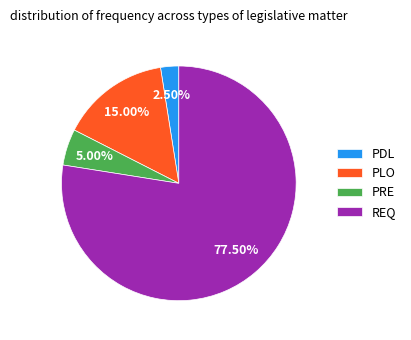

What percentage do PLO and REQ together represent?

92.5%